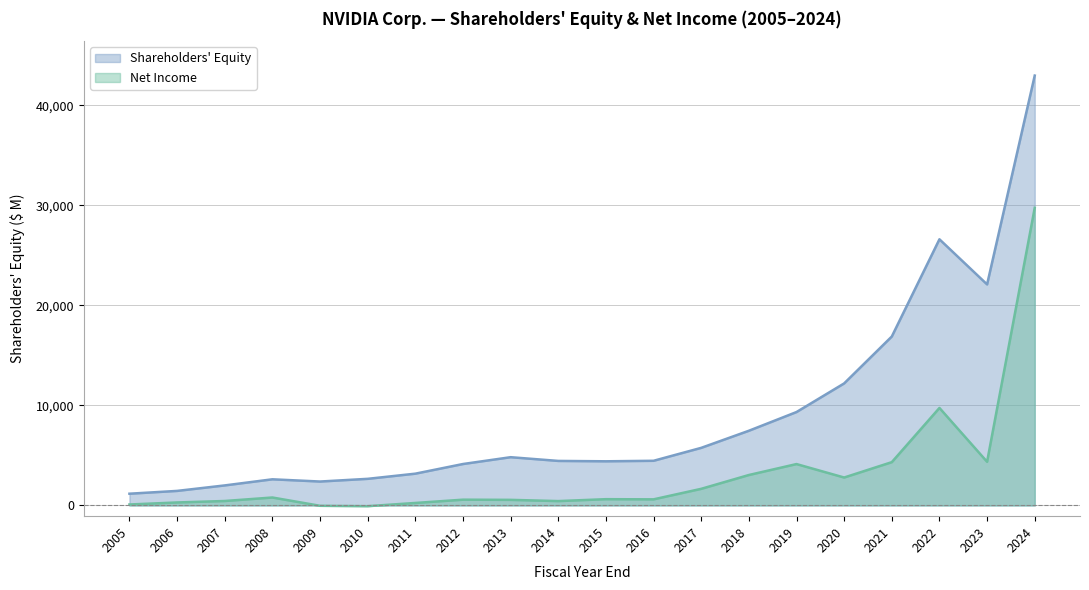

The value of Shareholders Equity at 2006 is 2469. True or false?

False